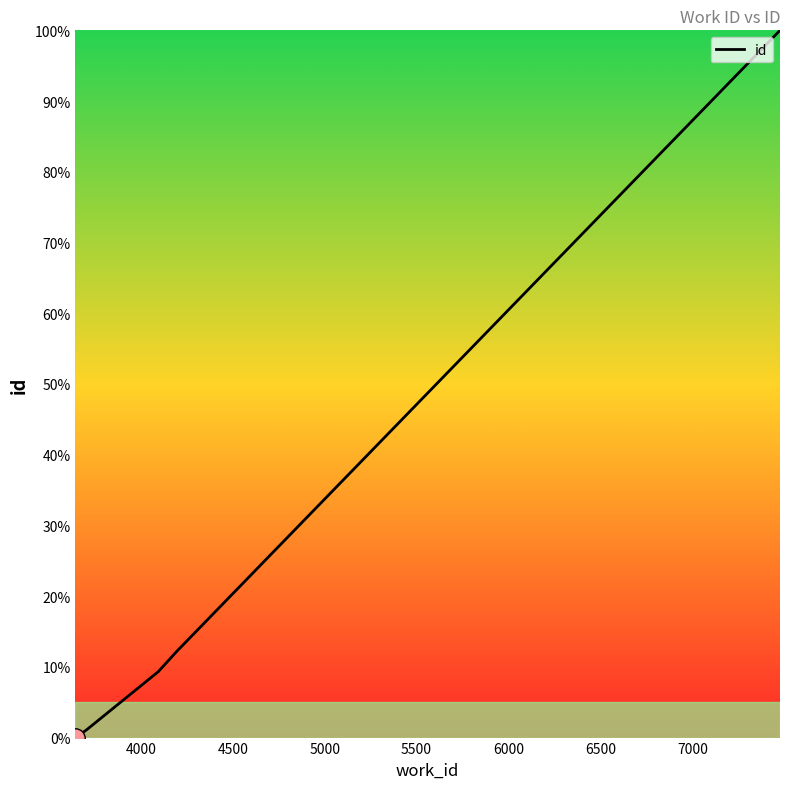

Does the chart display data point markers on the line(s)?

No